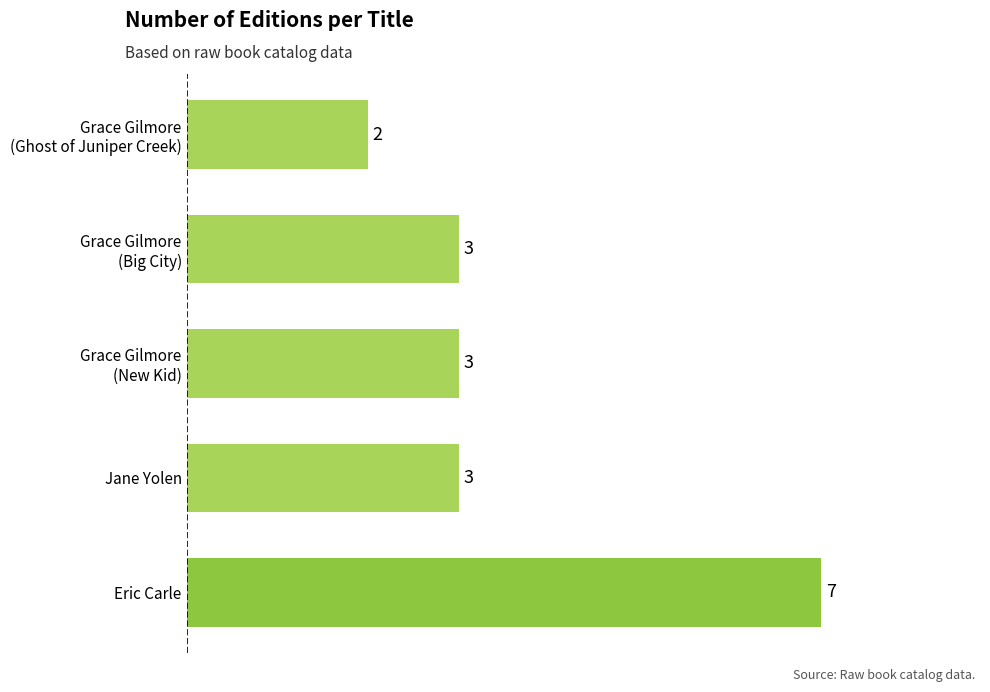

How many values are between 3 and 4?

3